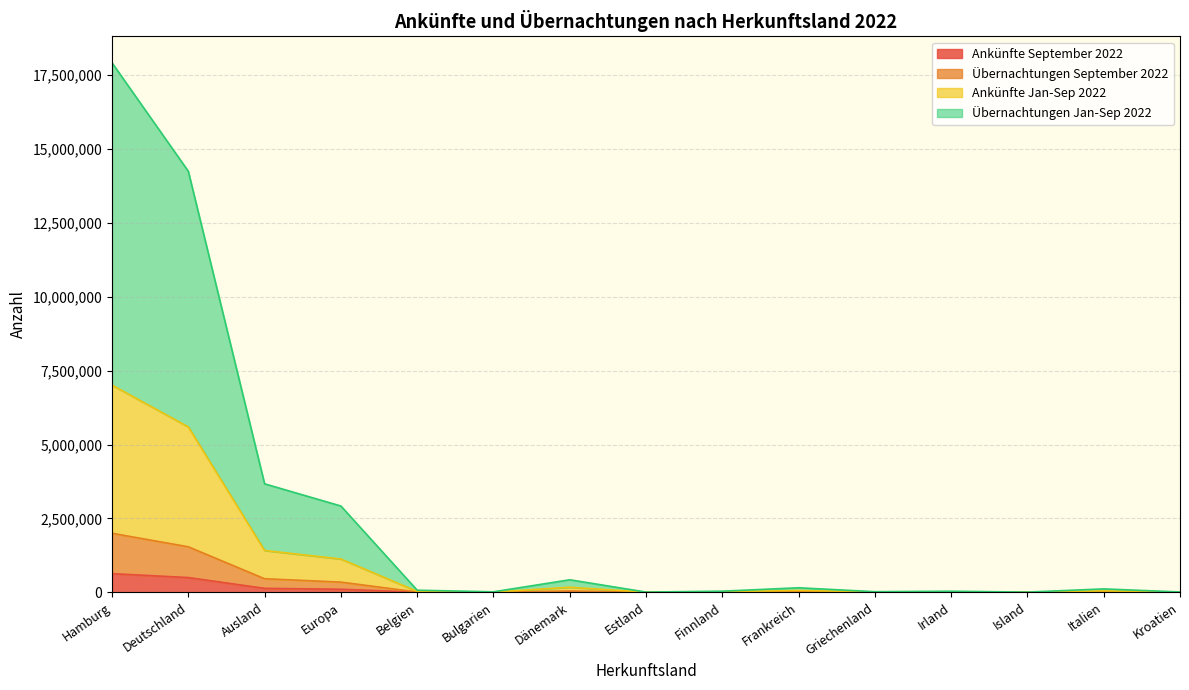

What is the total value across all series at Italien?

114170